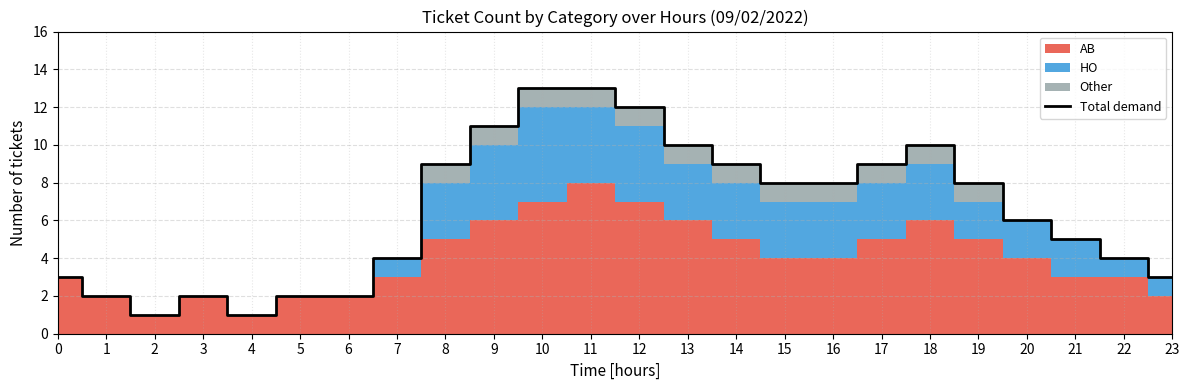

Reading left to right, extract all data points from this chart.

3	2	1	2	1	2	2	4	9	11	13	13	12	10	9	8	8	9	10	8	6	5	4	3